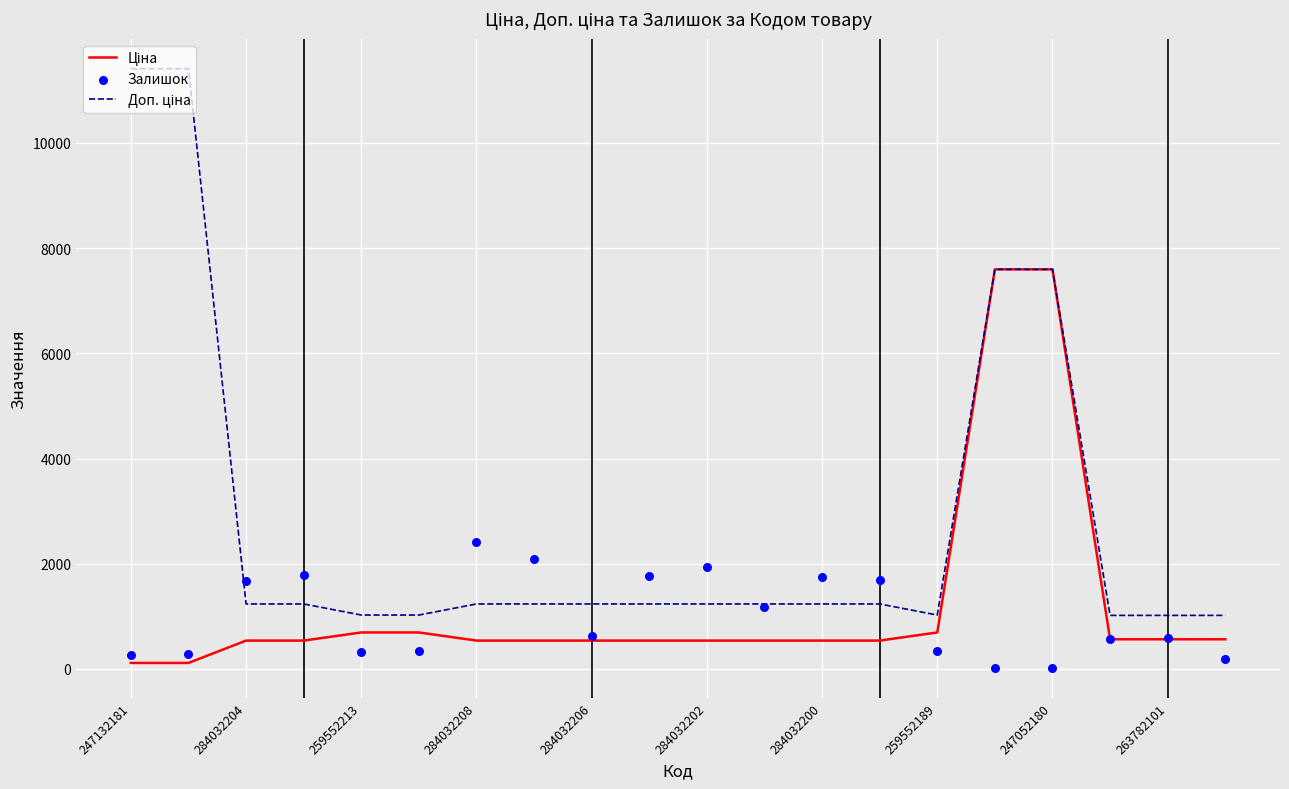

At which category is the sum across all series the highest?

247052180